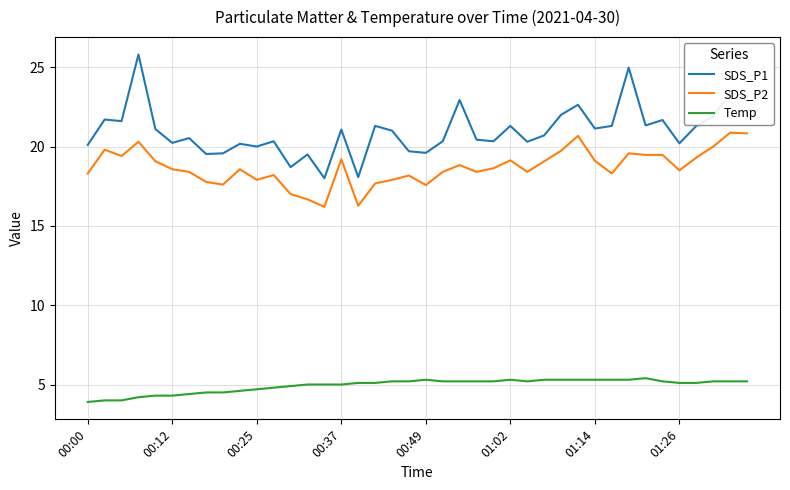

Rank the series by their maximum value, from lowest to highest.

Temp, SDS_P2, SDS_P1